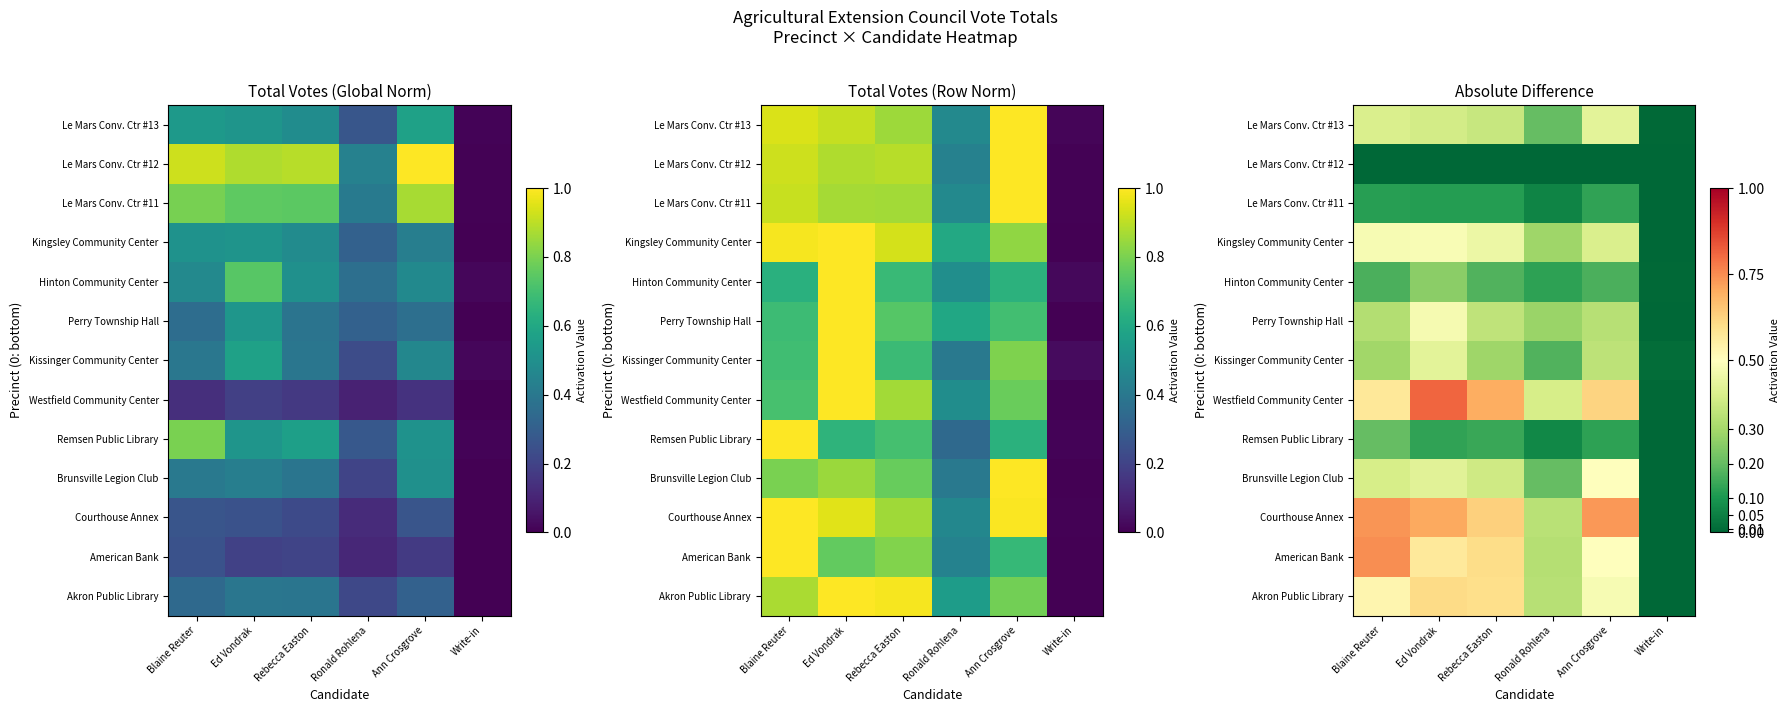

What is the greatest value displayed?

0.8